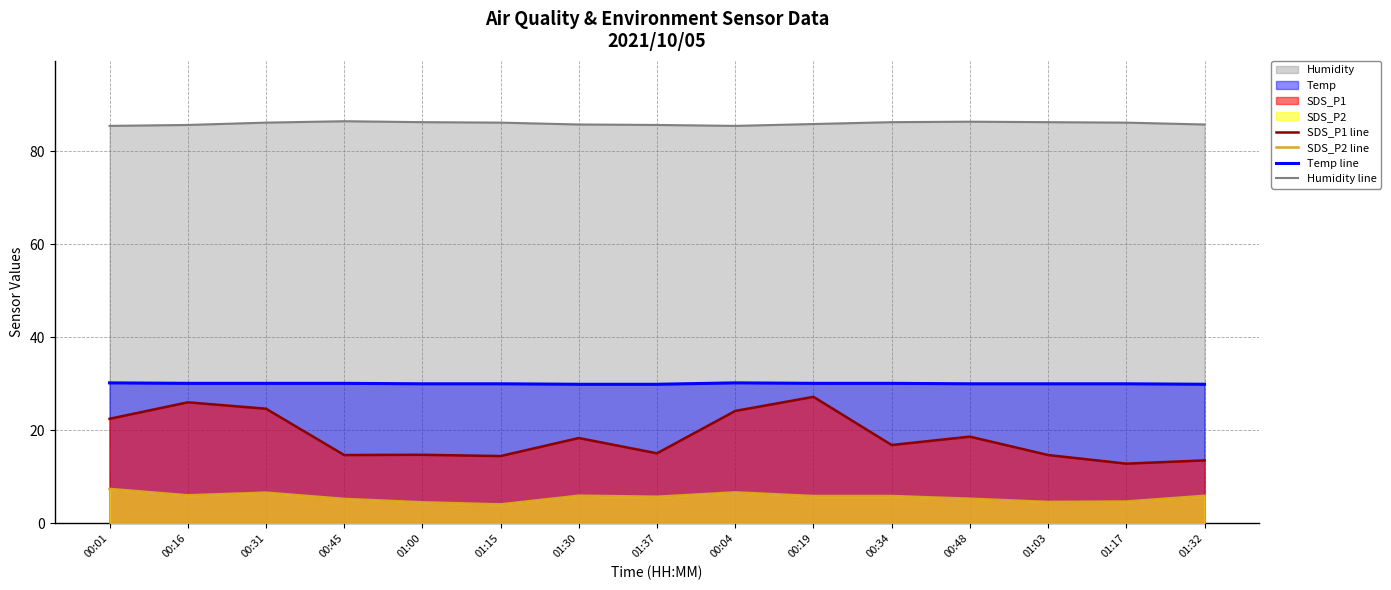

At 01:17, list the series in order from largest to smallest.

Humidity line, Temp line, SDS_P1 line, SDS_P2 line